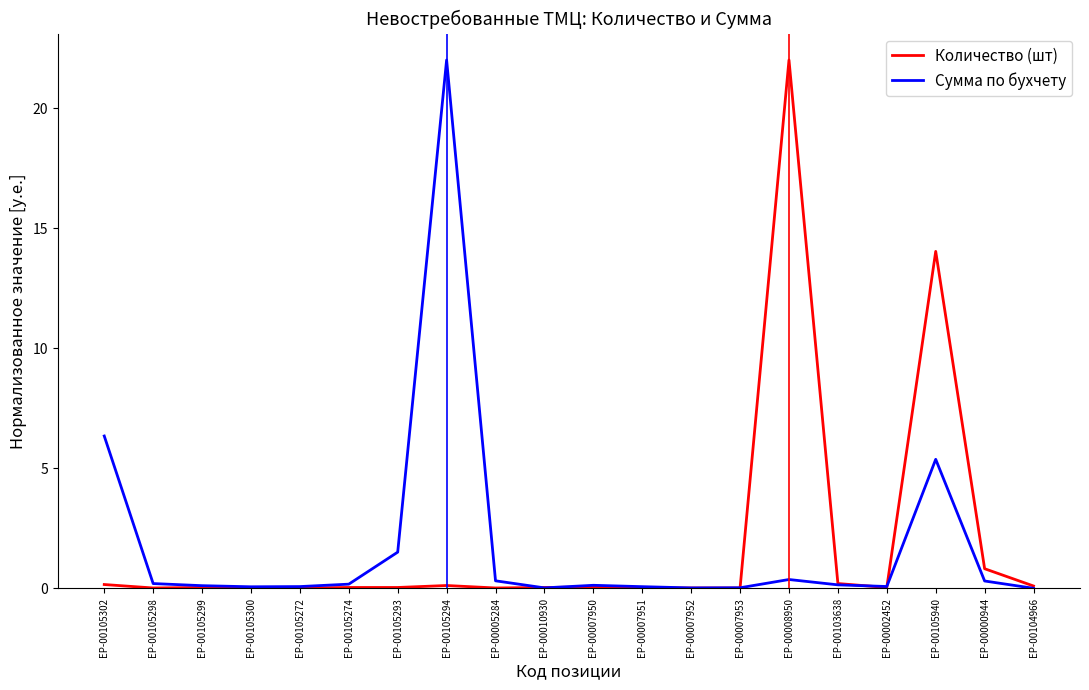

The Количество (шт) series shows 0.1 at ЕР-00105294. True or false?

True